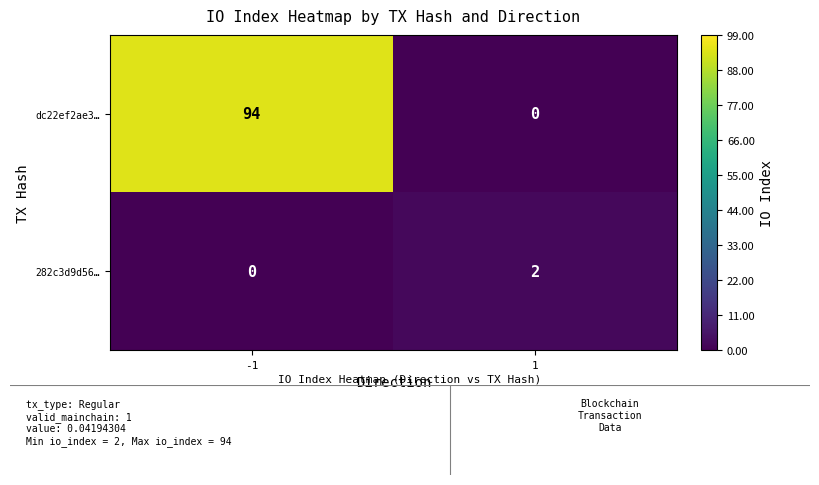

List the series in order of their peak value, lowest first.

282c3d9d56…, dc22ef2ae3…